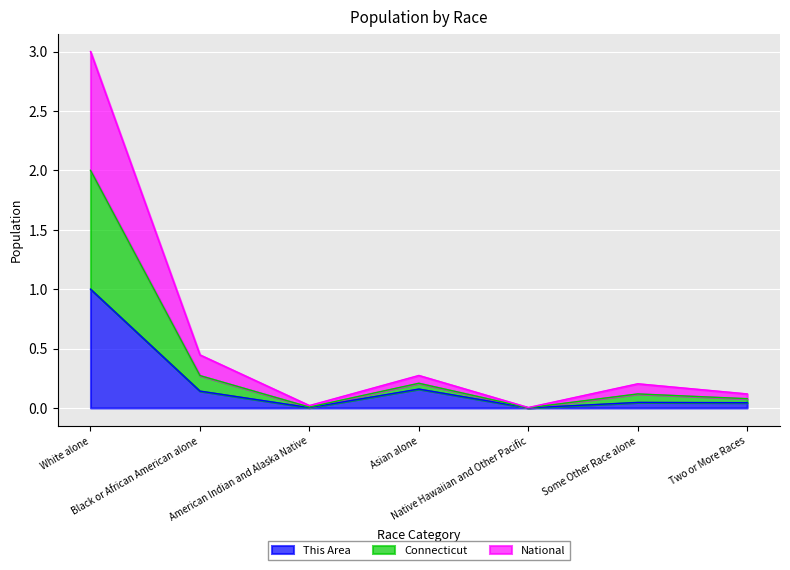

At which label does This Area reach its minimum?

Native Hawaiian and Other Pacific